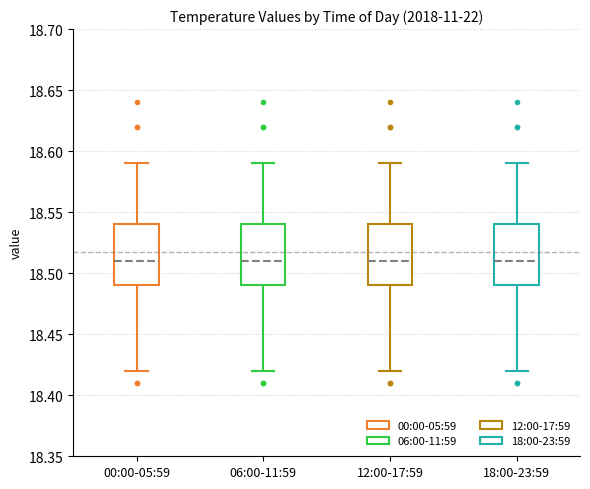

Reading left to right, read every box against the y-axis: the position of its median line, the range the box covers, and the ends of its whiskers. The values are not printed on the chart, so give them approximately, as read against the axis.

00:00-05:59: median 18.51, box 18.49 to 18.54, whiskers 18.42 to 18.59
06:00-11:59: median 18.51, box 18.49 to 18.54, whiskers 18.42 to 18.59
12:00-17:59: median 18.51, box 18.49 to 18.54, whiskers 18.42 to 18.59
18:00-23:59: median 18.51, box 18.49 to 18.54, whiskers 18.42 to 18.59